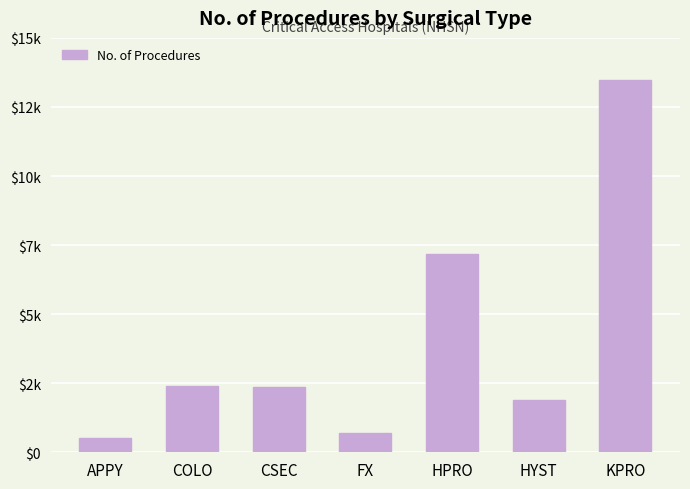

The chart shows a value of 463 at HYST. True or false?

False